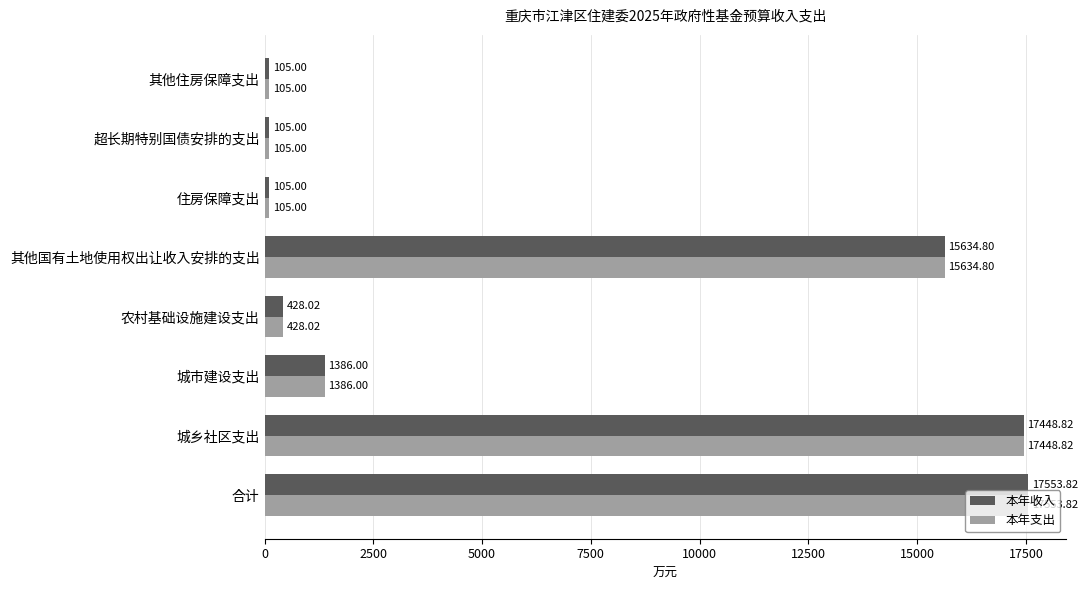

Is the value of 本年收入 at 其他住房保障支出 greater than the value of 本年支出 at 城乡社区支出?

No